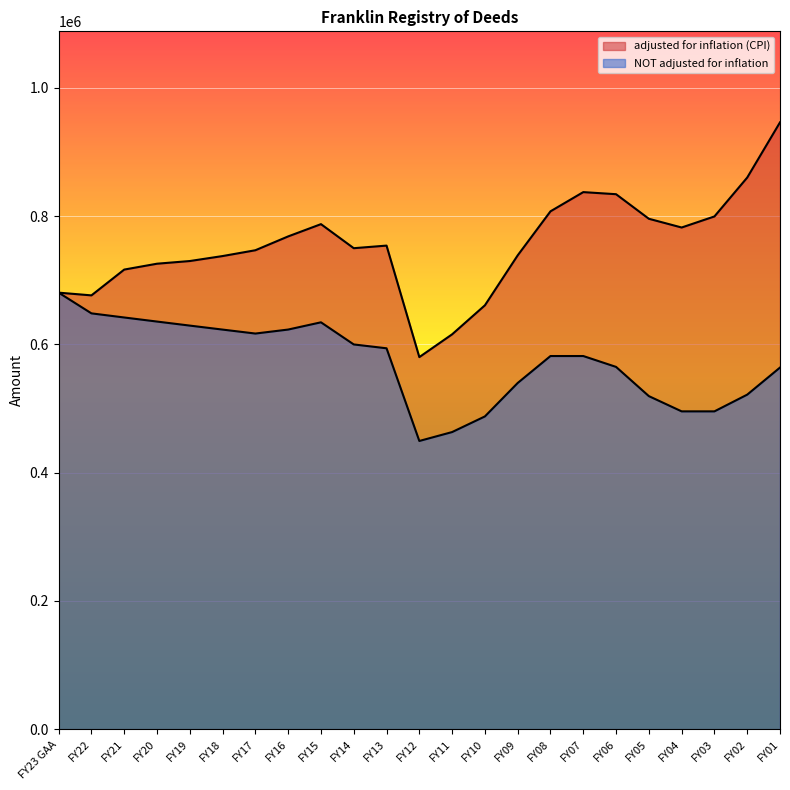

What position from the right is FY05?

5